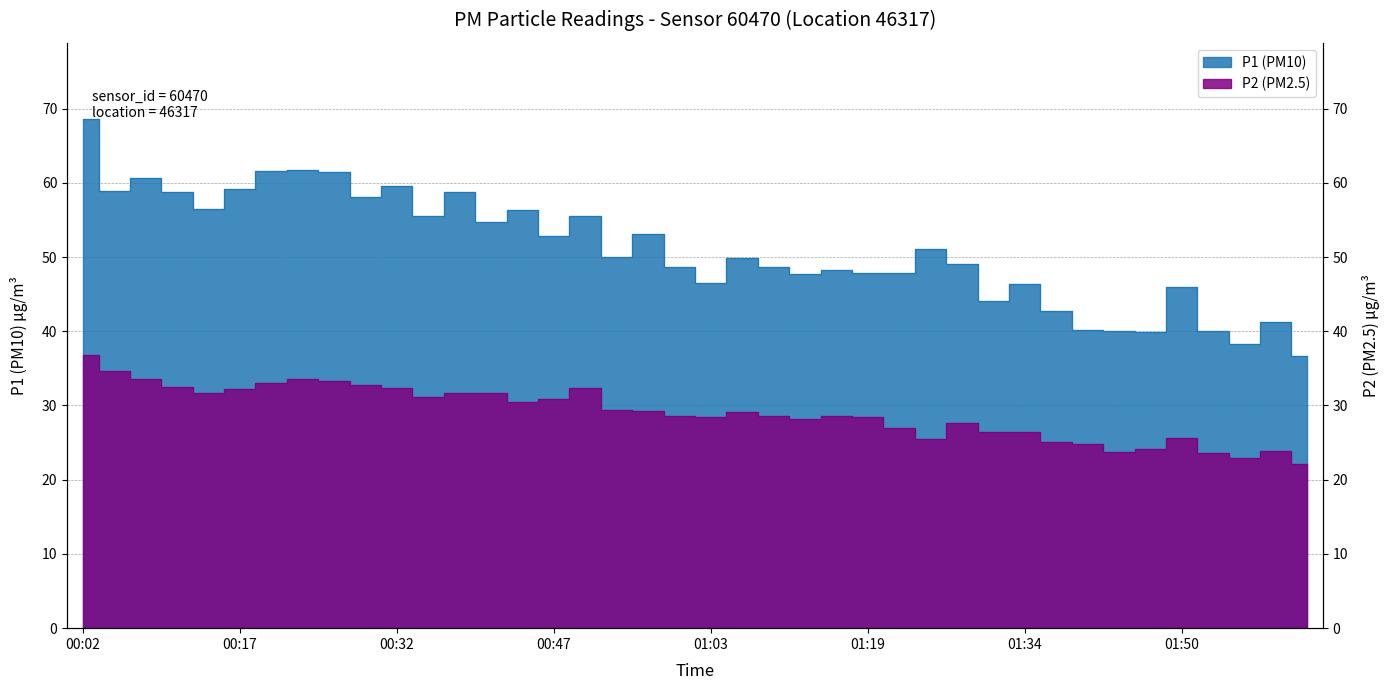

What is the value of the P2 point at the 37th from the left?

23.6